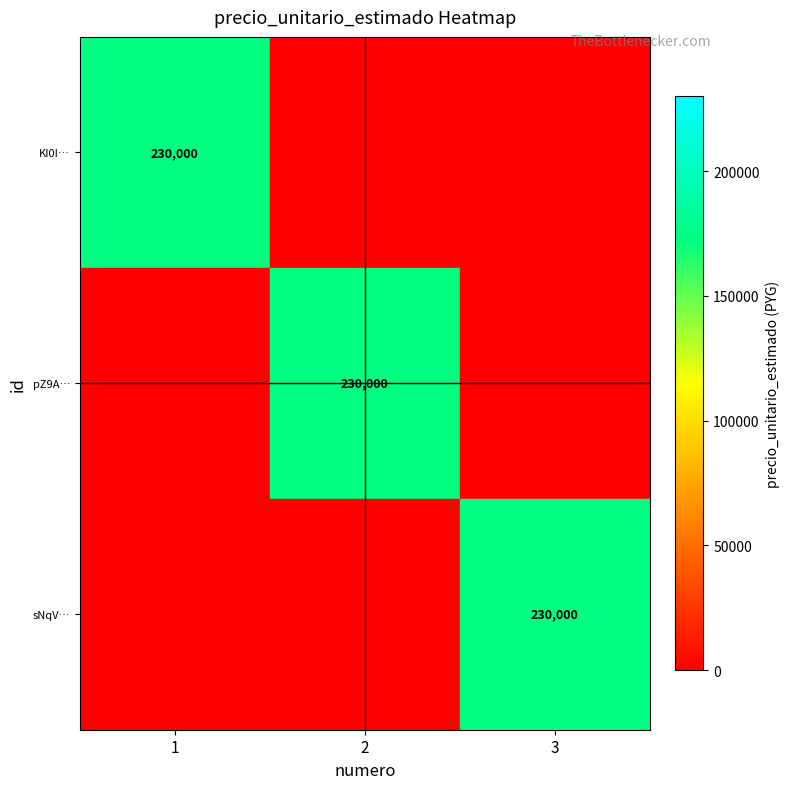

True or false: KI0I… has a value of 159765 at 1.

False